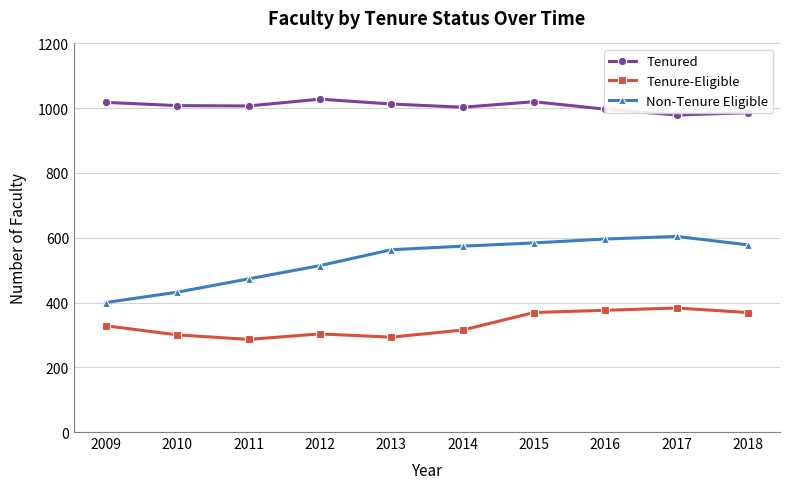

Rank the series by their average value, from highest to lowest.

Tenured, Non-Tenure Eligible, Tenure-Eligible